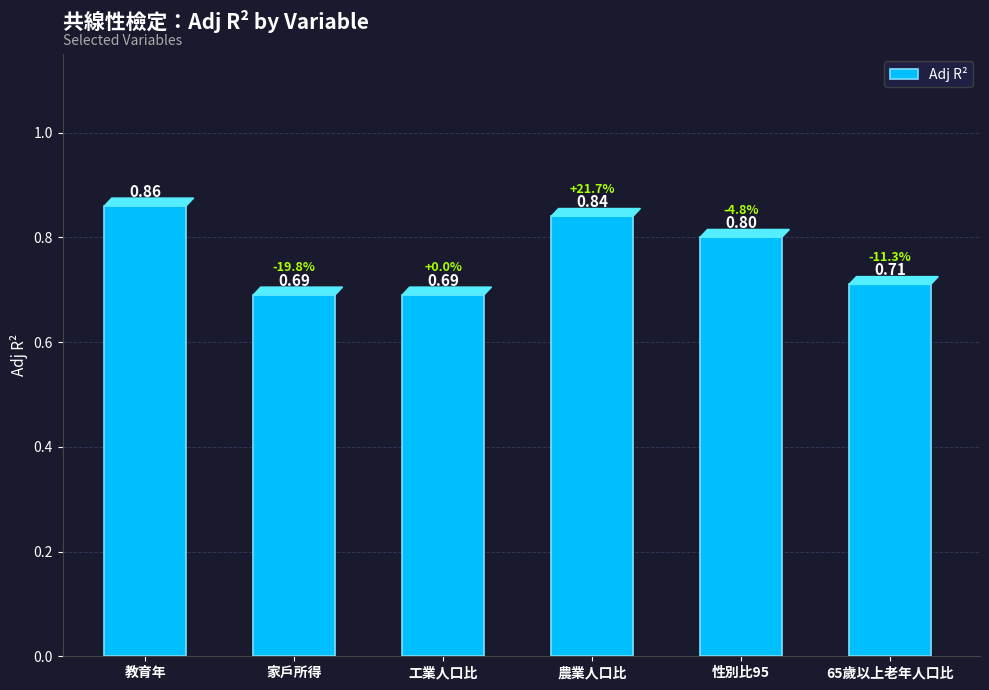

Which has a higher value, 家戶所得 or 性別比95?

性別比95